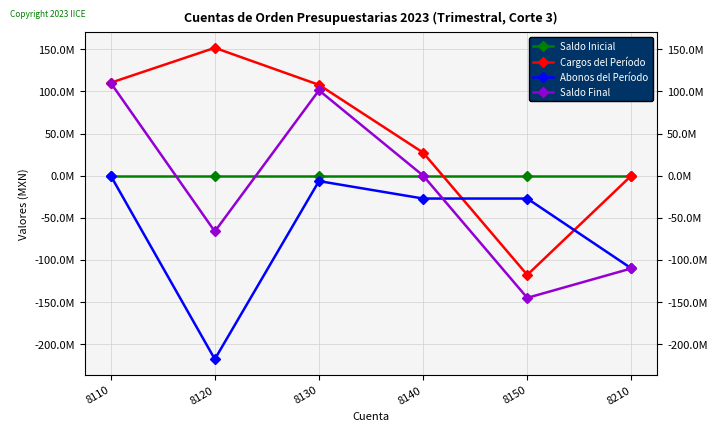

The value of Saldo Final at 8150 is -229195710.3. True or false?

False